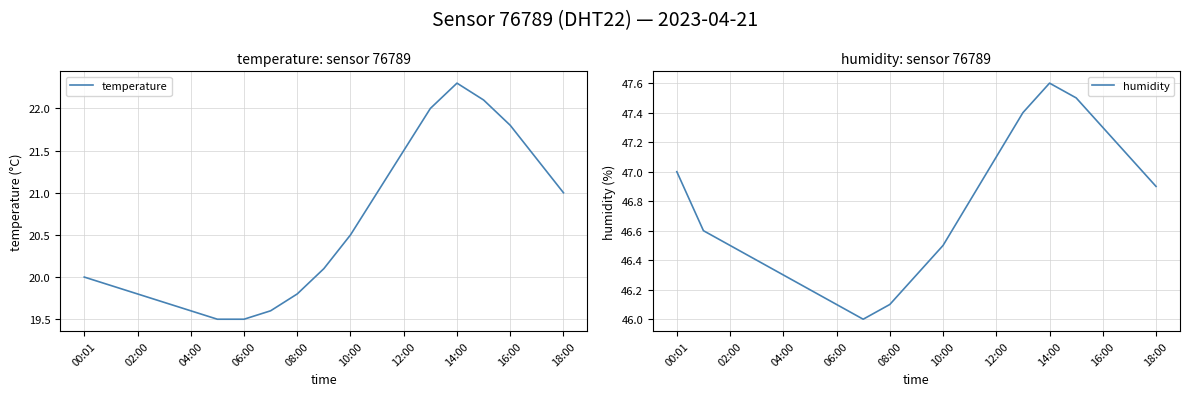

True or false: temperature has more than 0 points higher than both neighbors.

True